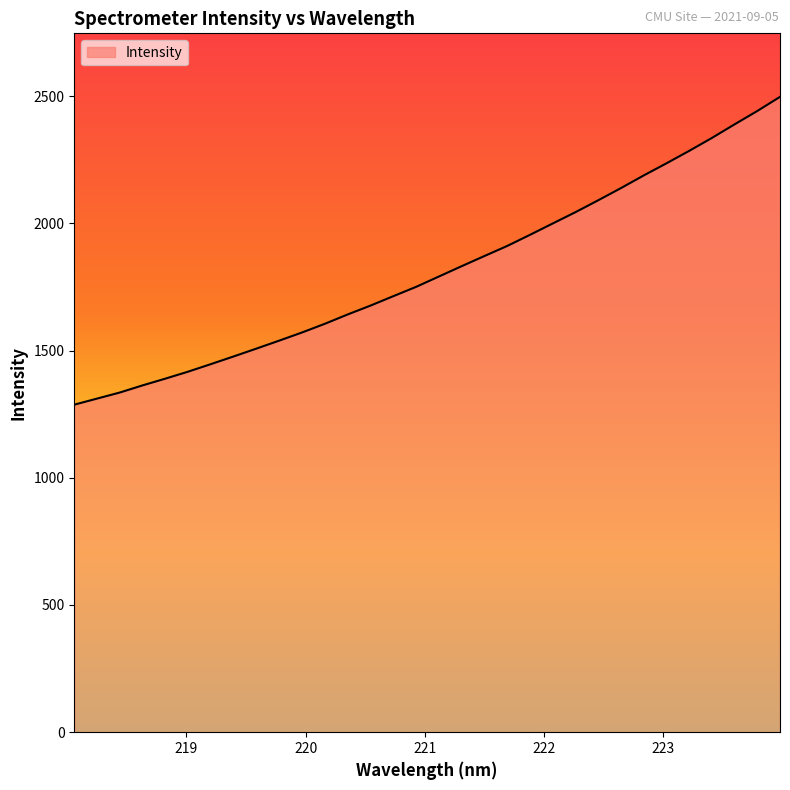

What is the greatest value displayed?

2496.8